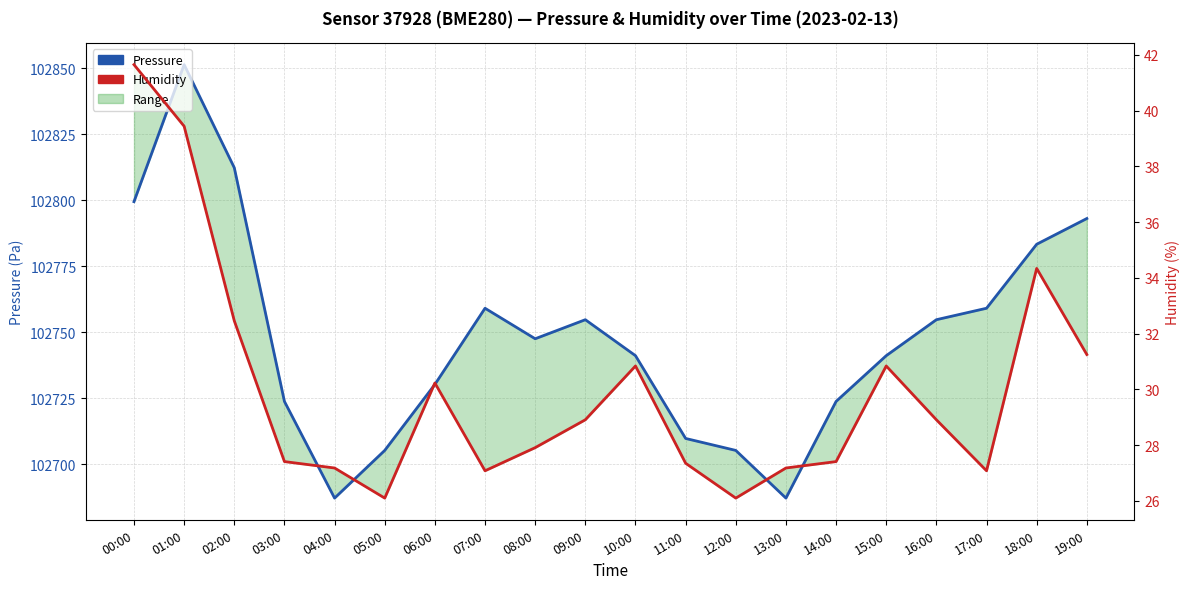

How many interior local peaks does the Pressure (High) series have?

3